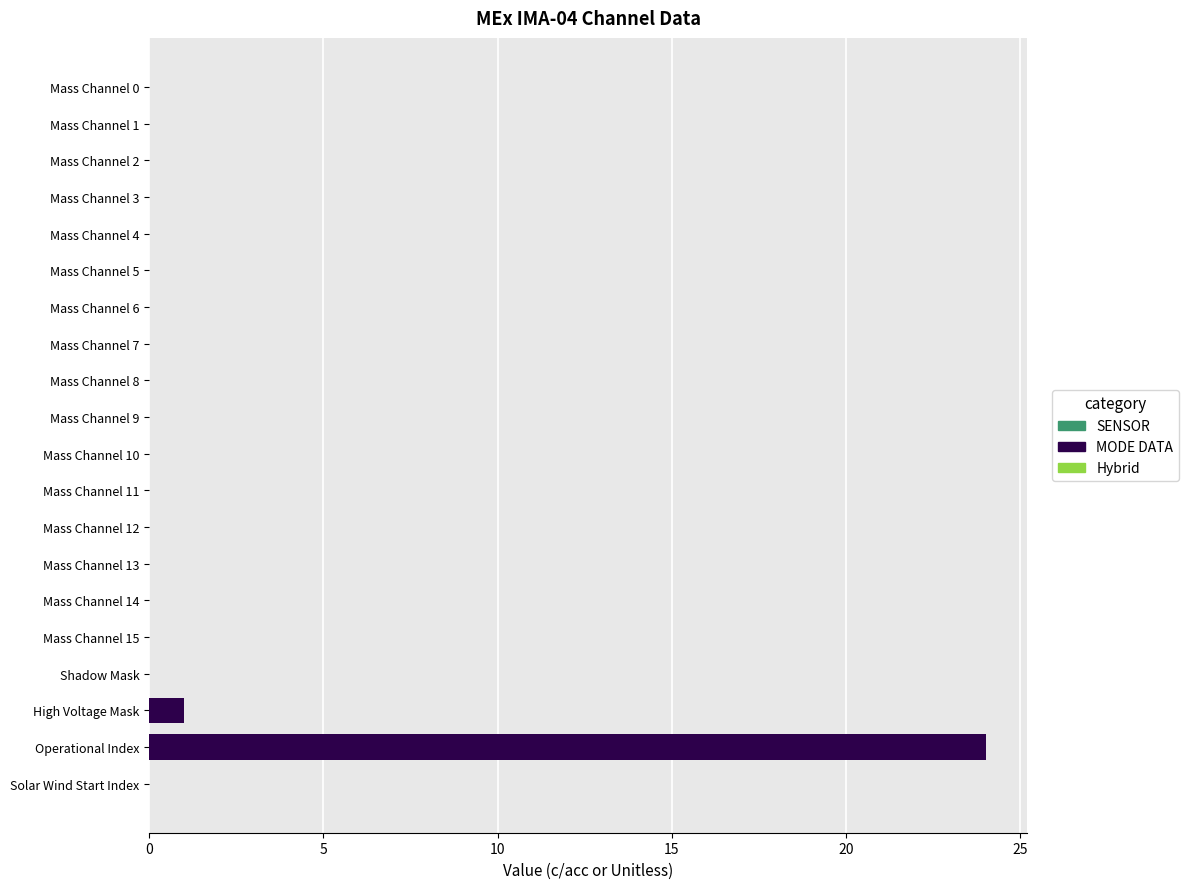

Which category has the highest value across all series?

Operational Index